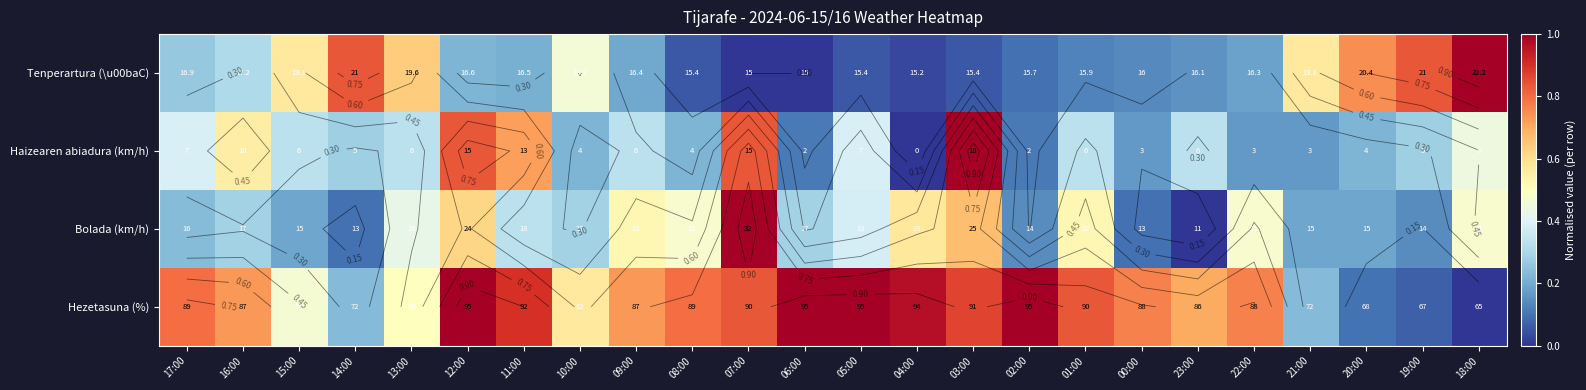

What is the greatest value displayed?

1.0